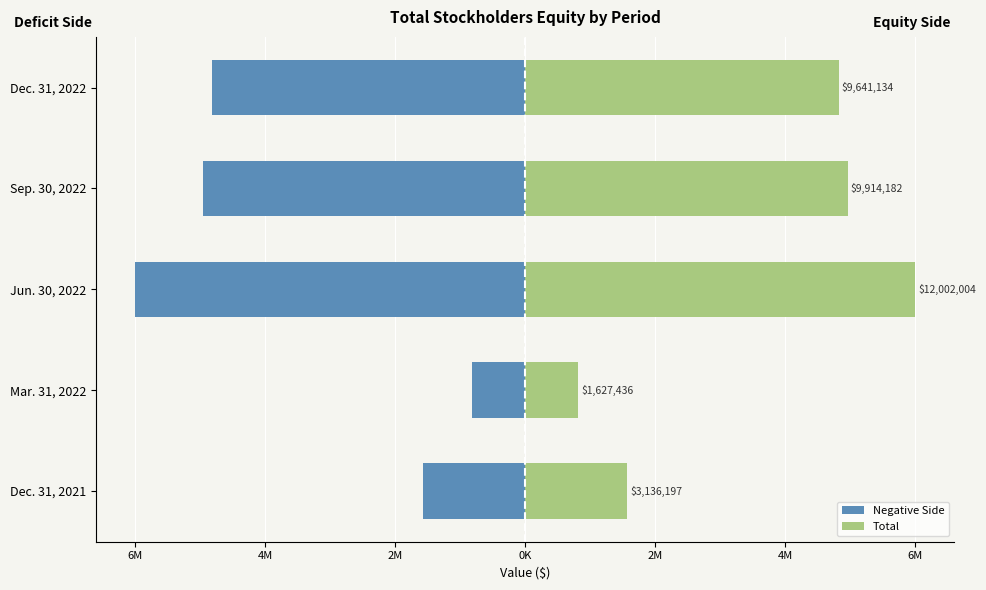

At how many categories does at least one series exceed 1779824?

3